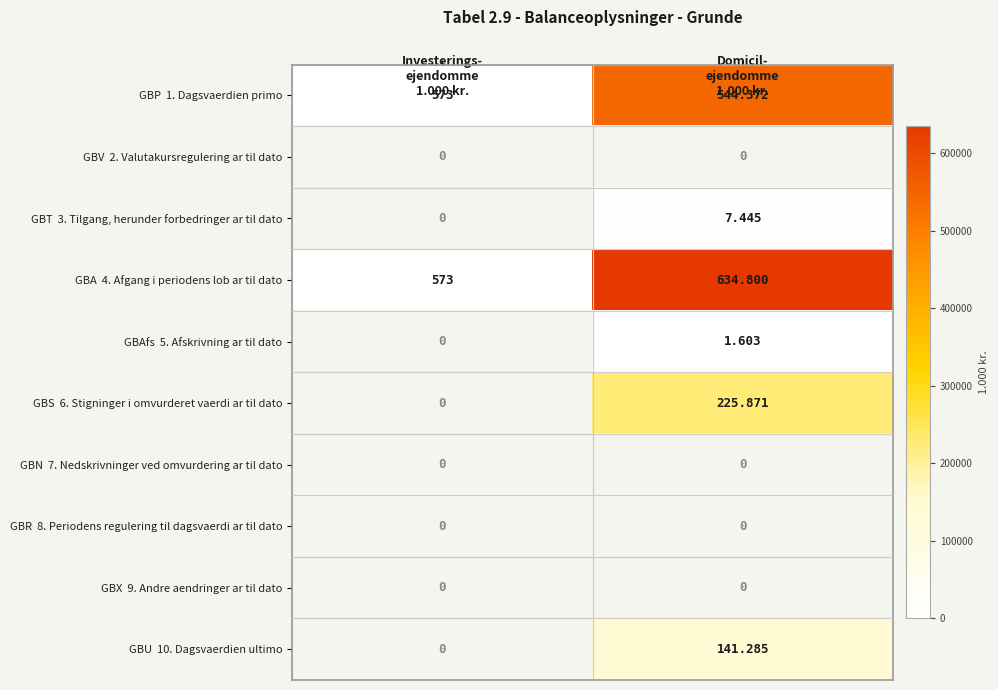

Rank the categories by GBR 8. Periodens regulering til dagsvaerdi ar til dato value from lowest to highest.

Investerings- ejendomme 1.000 kr., Domicil- ejendomme 1.000 kr.